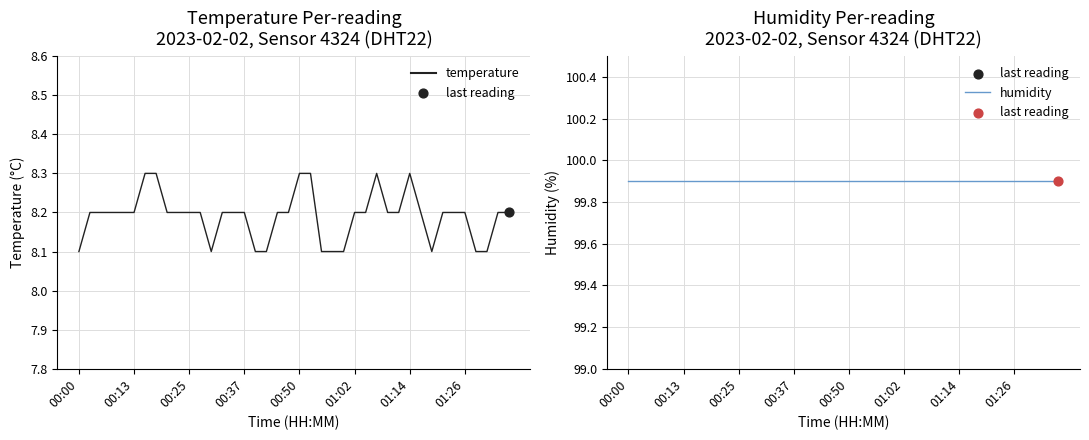

At how many categories does at least one series exceed 9?

40